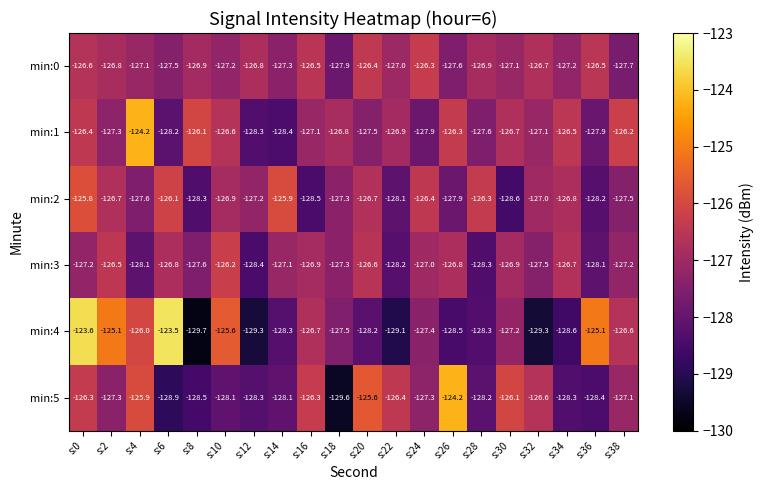

At which label is min:2 closest to -127?

s:32